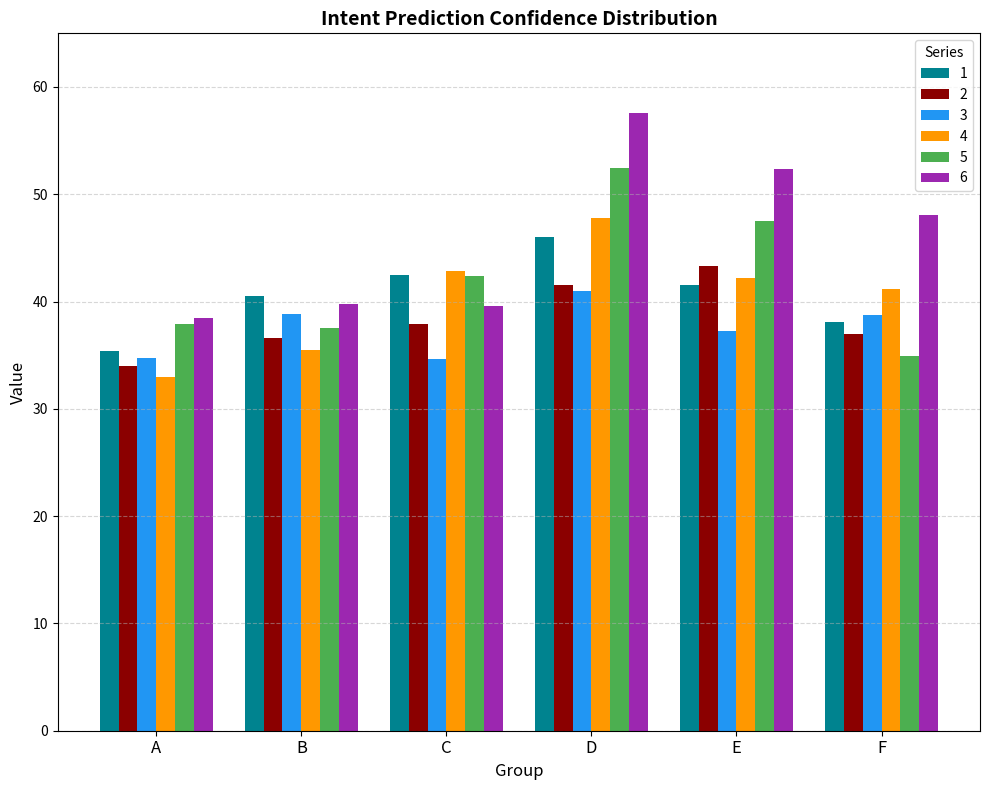

The 4 series shows 60.1 at F. True or false?

False